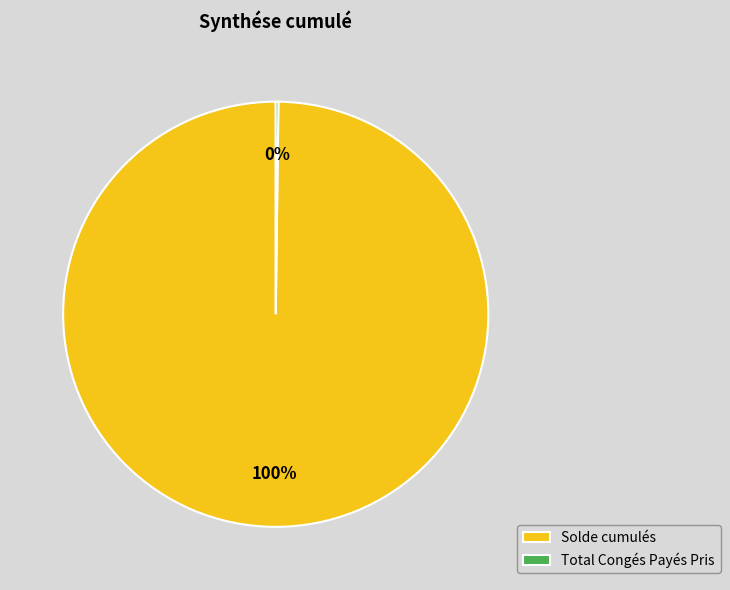

To the nearest percent, what percentage of the pie is Solde cumulés?

100%